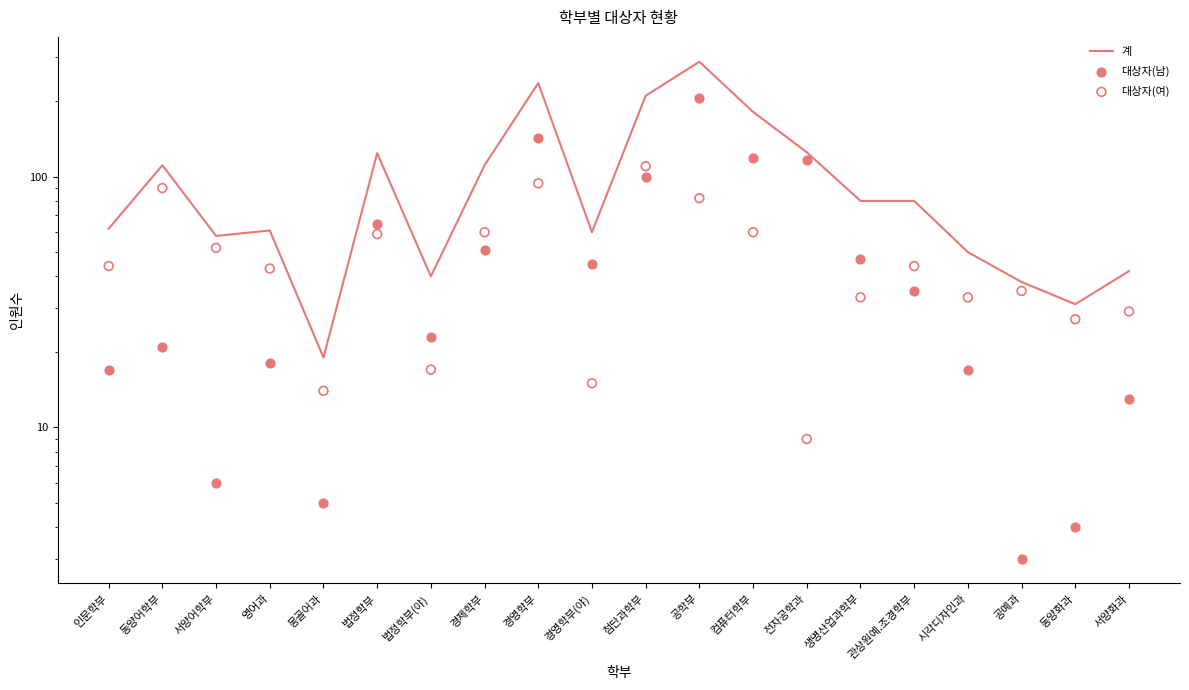

At which category is the sum across all series the highest?

공학부